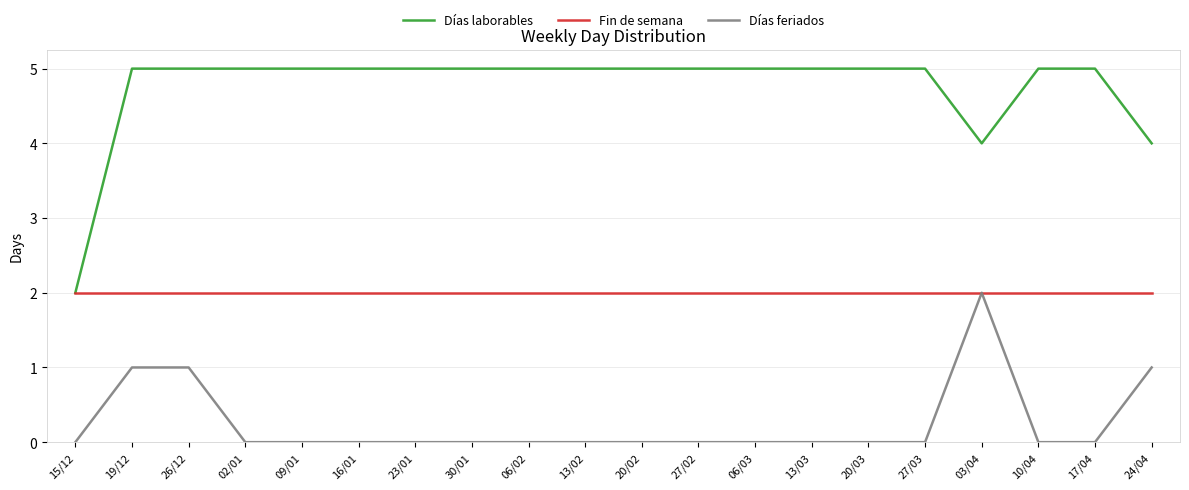

Is it true that Días laborables equals 8 at 13/02?

False